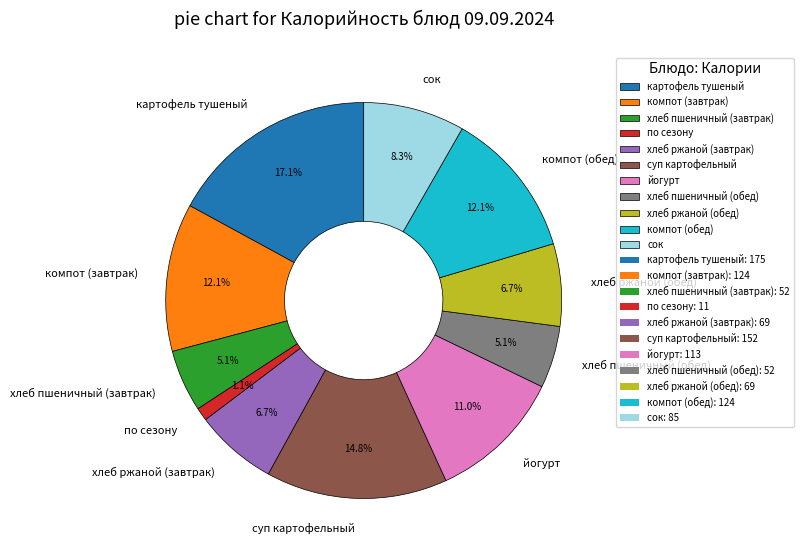

How many slices are in this pie chart?

11